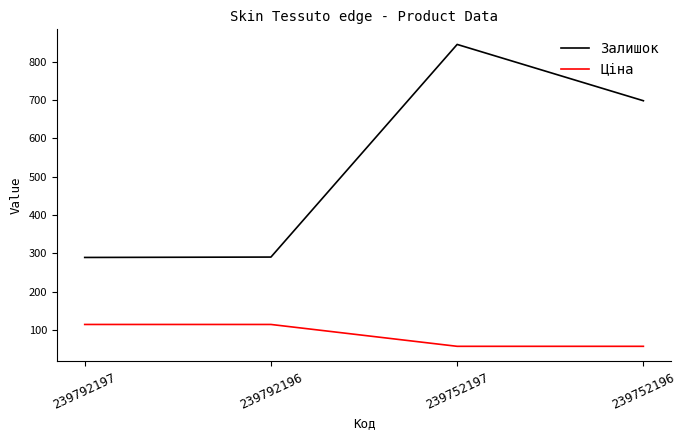

The Ціна series shows 24.9 at 239752197. True or false?

False